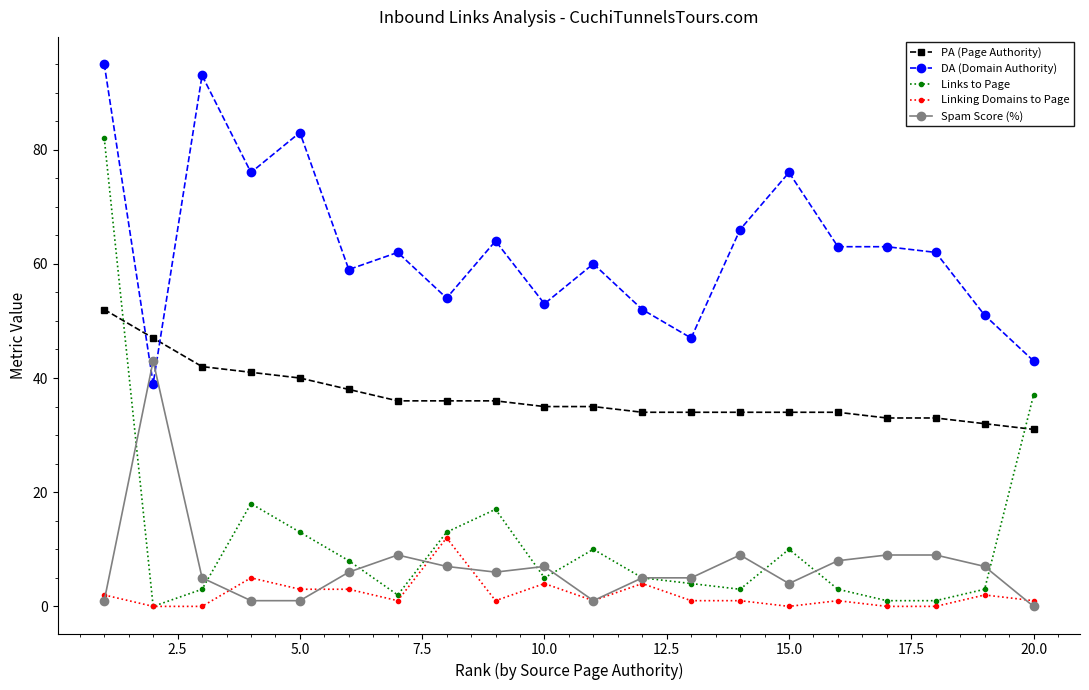

Which series has the largest total across all categories?

DA (Domain Authority)